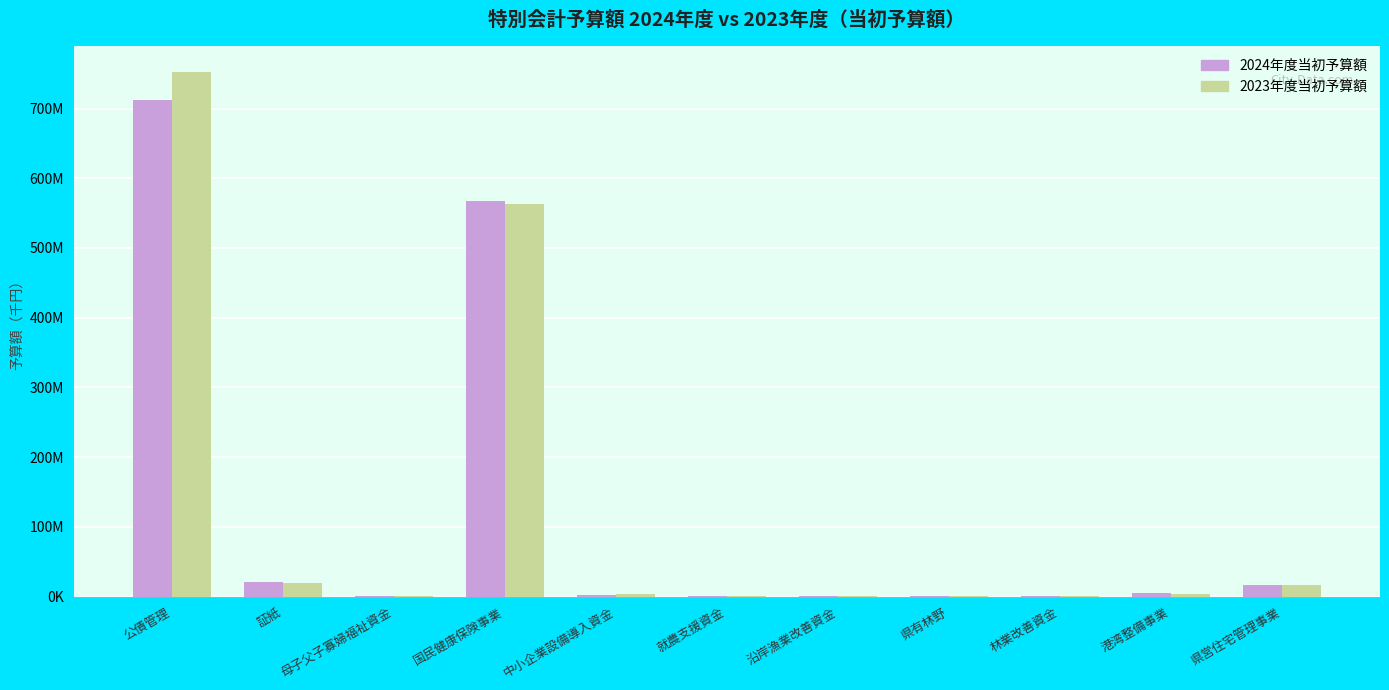

What is the difference between the highest and lowest values at 国民健康保険事業?

3735686